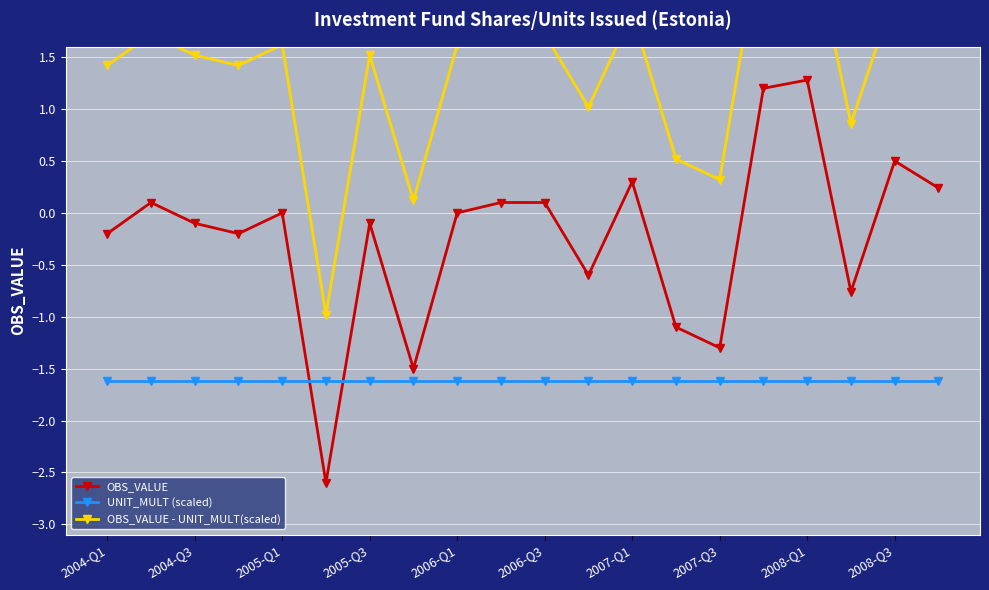

True or false: OBS_VALUE - UNIT_MULT(scaled) and OBS_VALUE cross at least once.

False